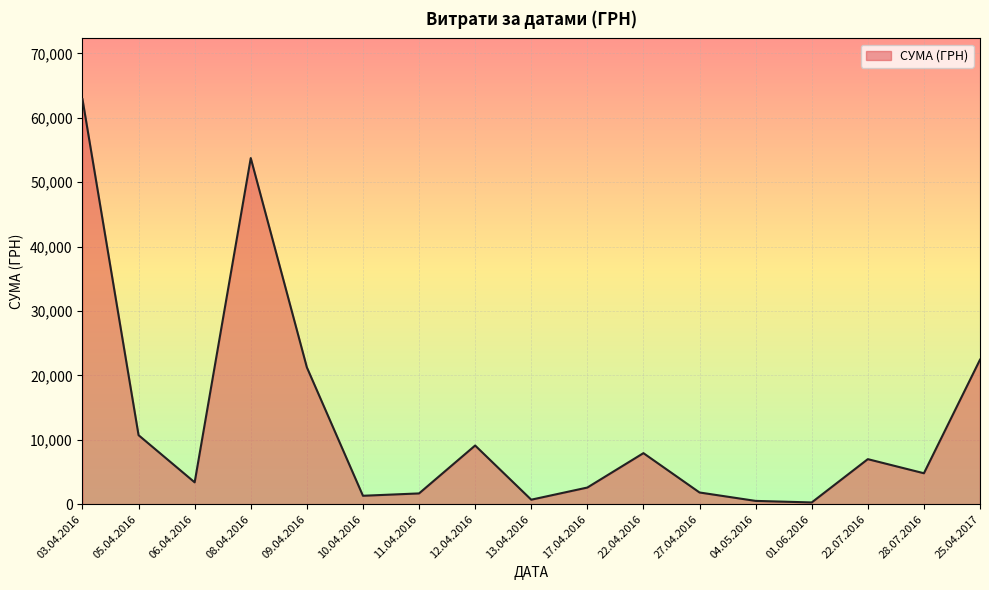

What is the greatest value displayed?

62906.0